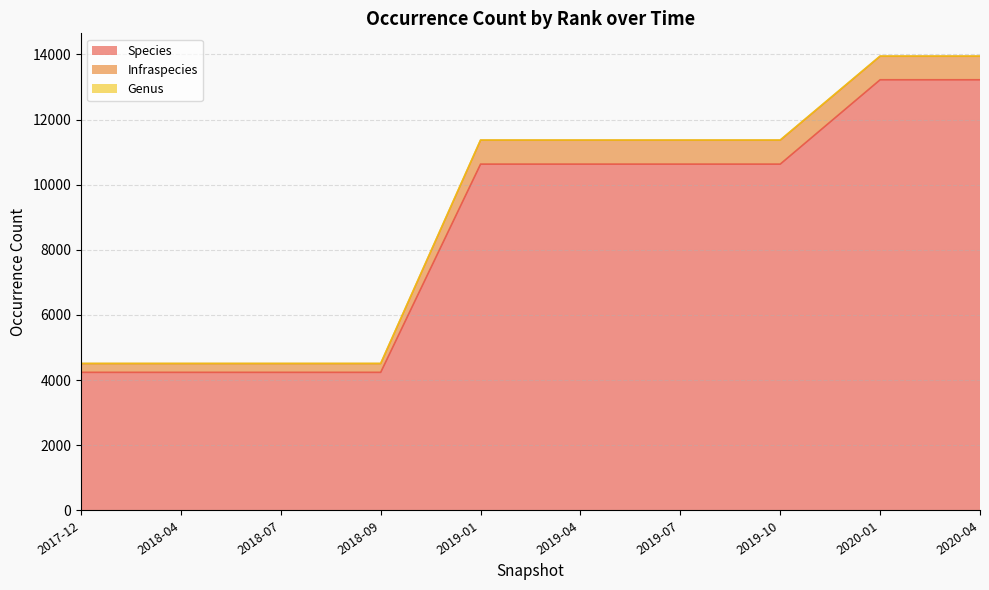

What is the average value of the Species series?

8592